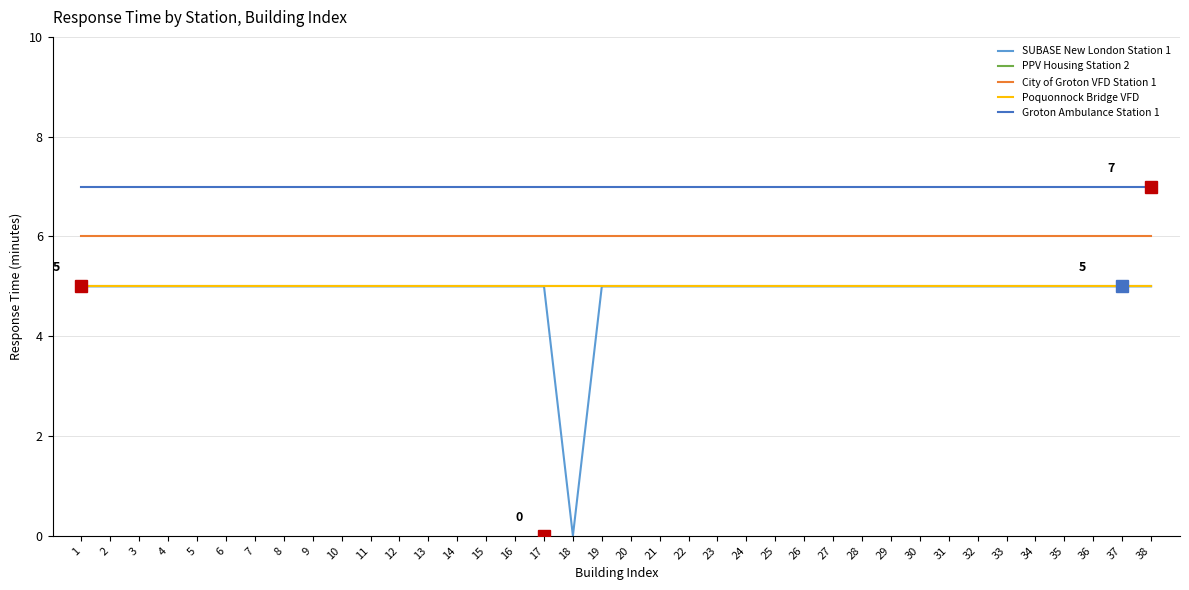

Read the Groton Ambulance Station 1 value at 12.

7